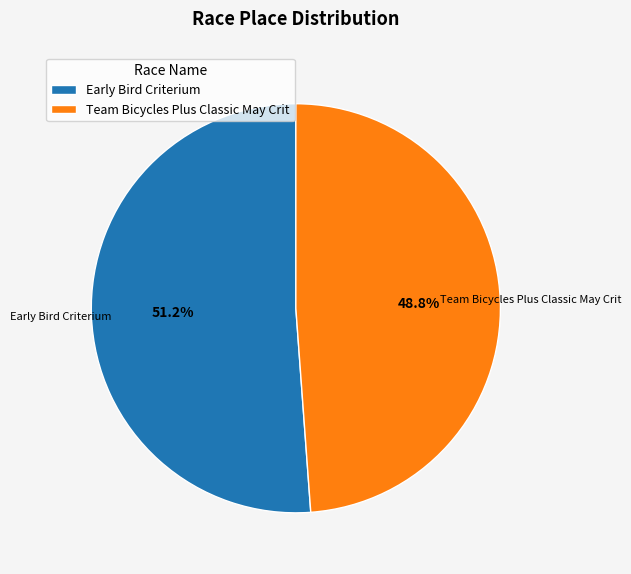

Rank the categories by value from highest to lowest.

Early Bird Criterium, Team Bicycles Plus Classic May Crit